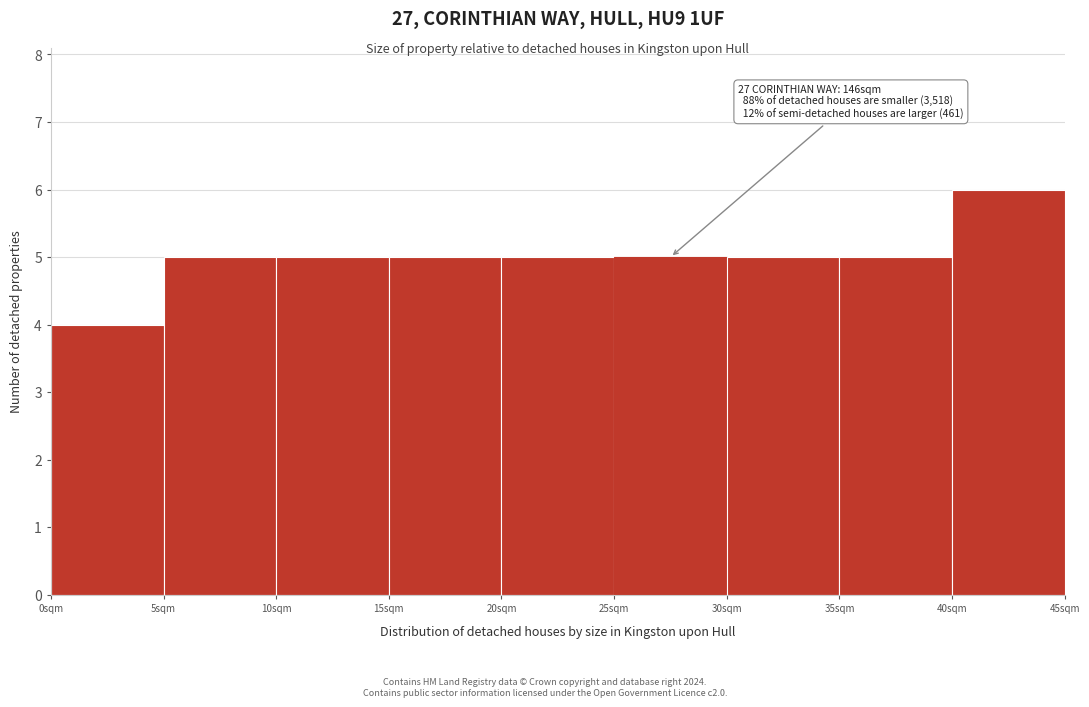

Which range on the x-axis has the tallest bar?

40 to 45